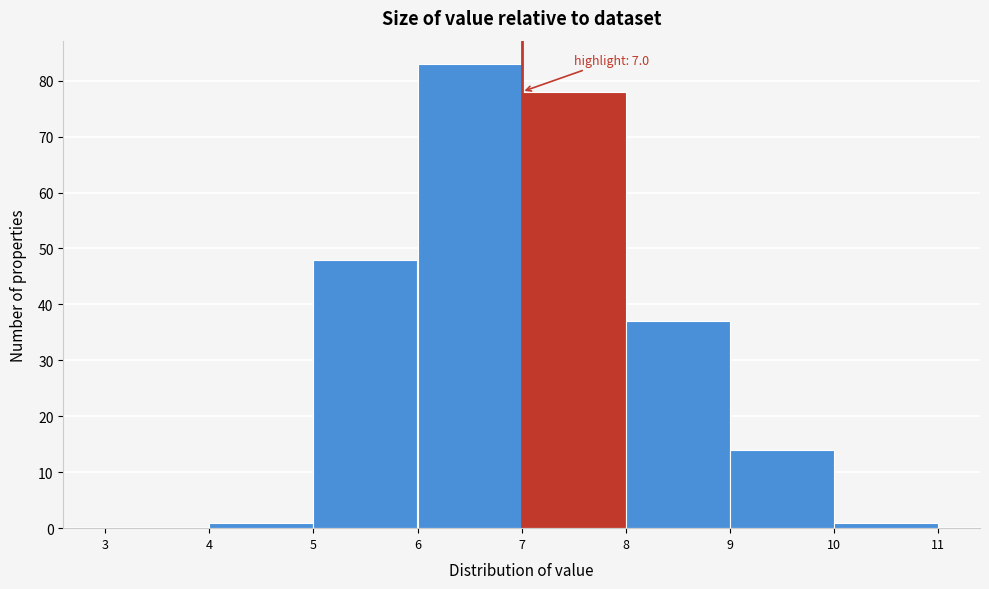

Which range on the x-axis has the tallest bar?

6 to 7